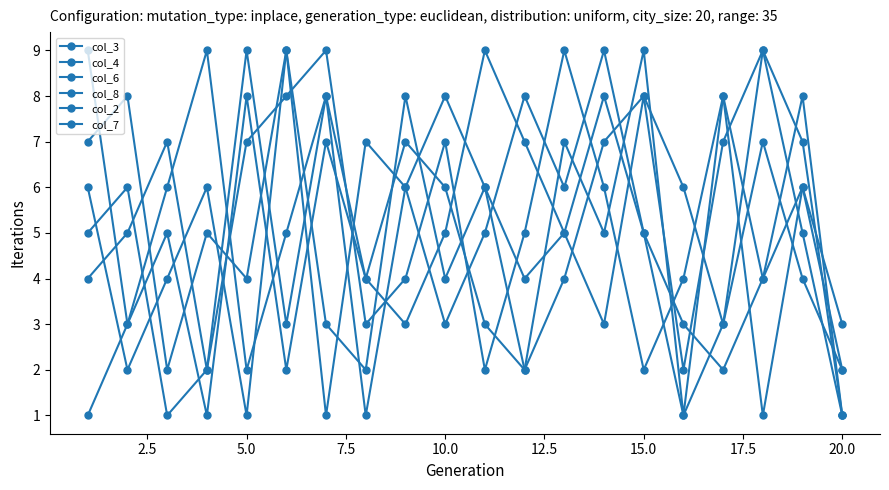

True or false: col_4 and col_6 cross at least once.

True